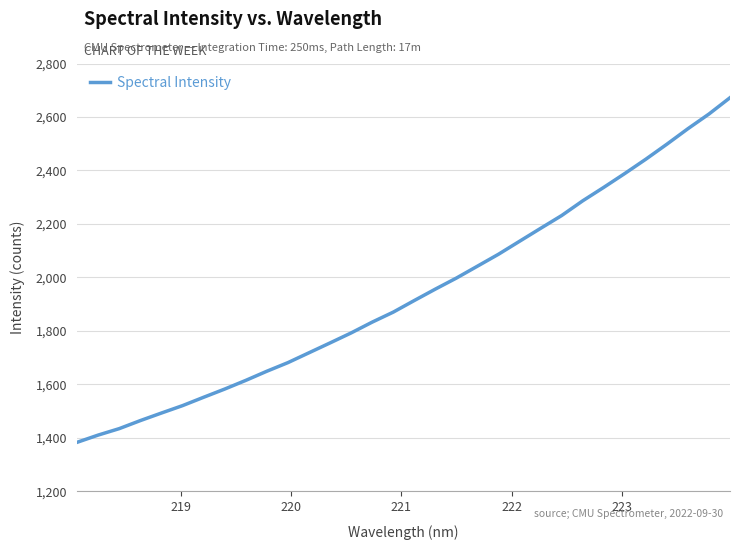

What is the smallest value displayed?

1383.6